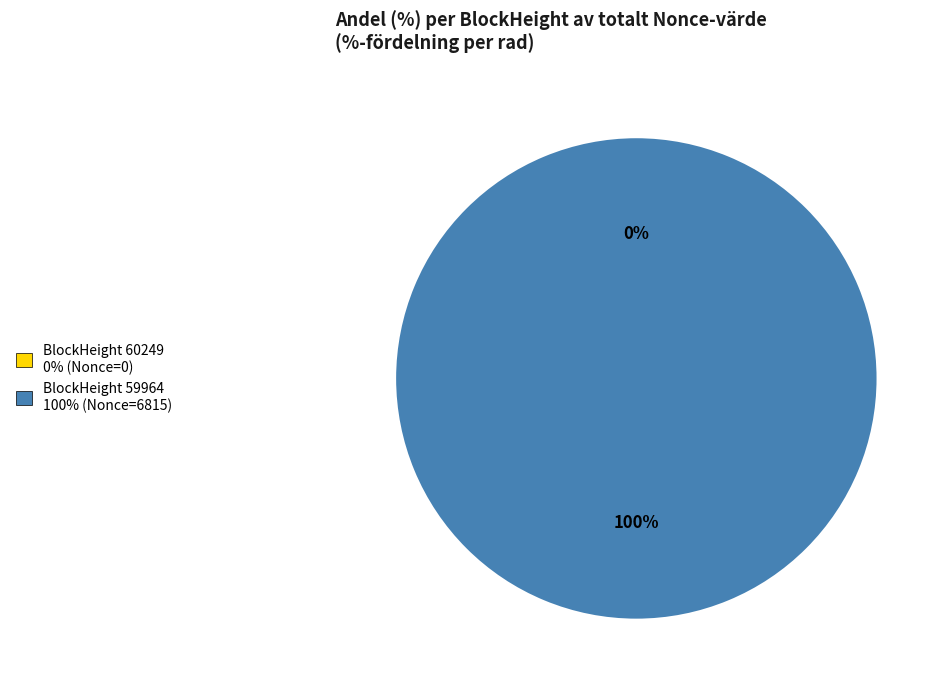

To the nearest percent, what is the difference between the 59964 and 60249 slice percentages?

100%